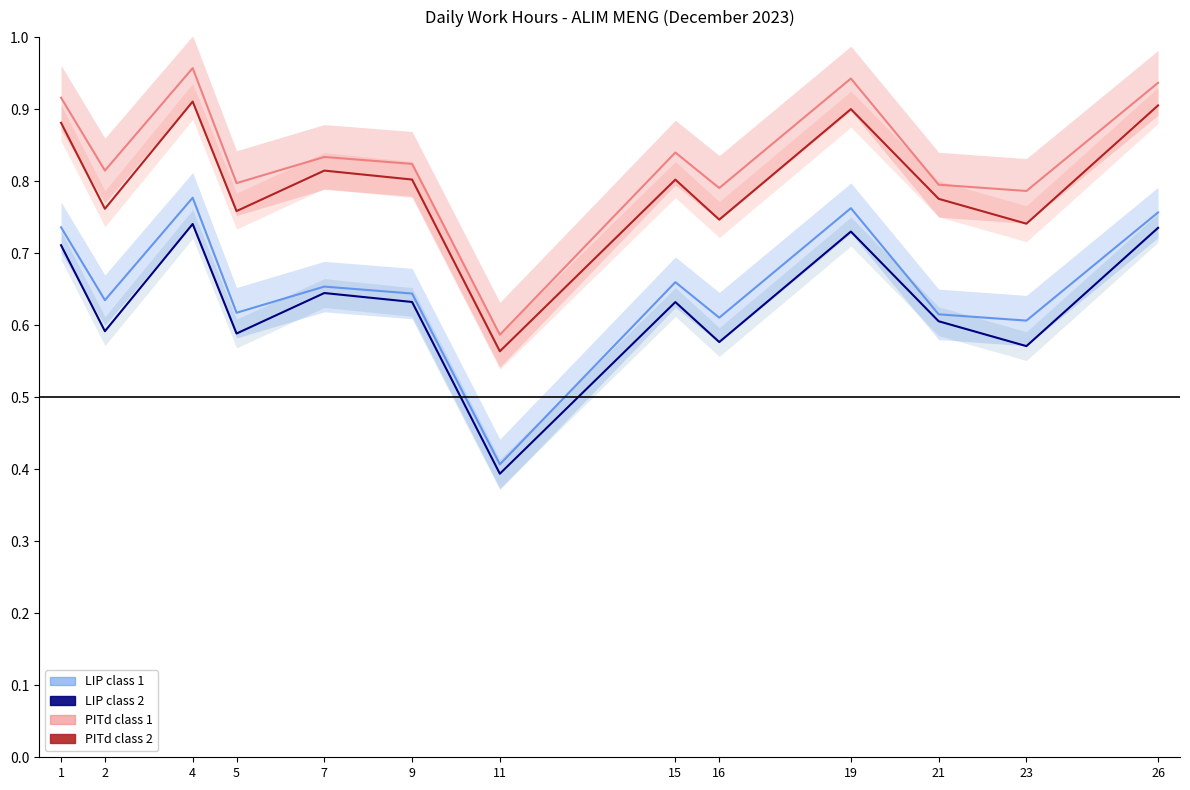

The PITd class 2 series shows 1.1 at 9. True or false?

False